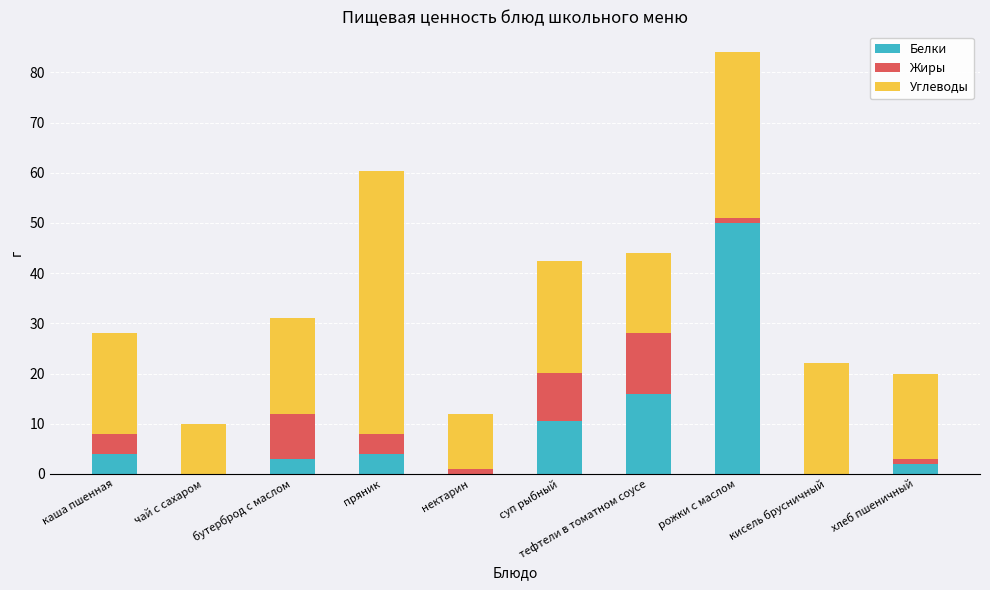

At which label does Белки reach its peak?

рожки с маслом